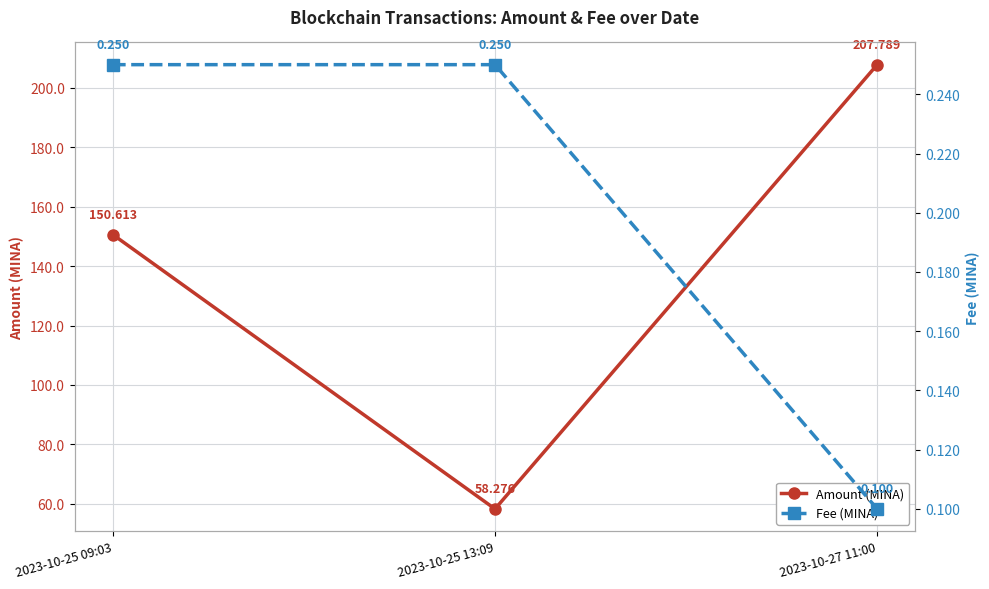

Between 2023-10-25 13:09 and 2023-10-25 09:03, which is larger?

2023-10-25 09:03